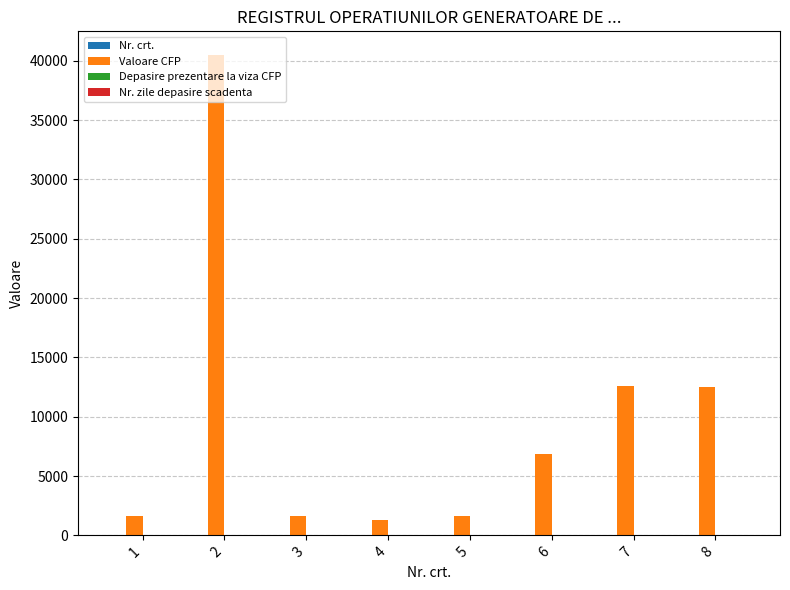

Between 5 and 6, which series saw the biggest shift?

Valoare CFP